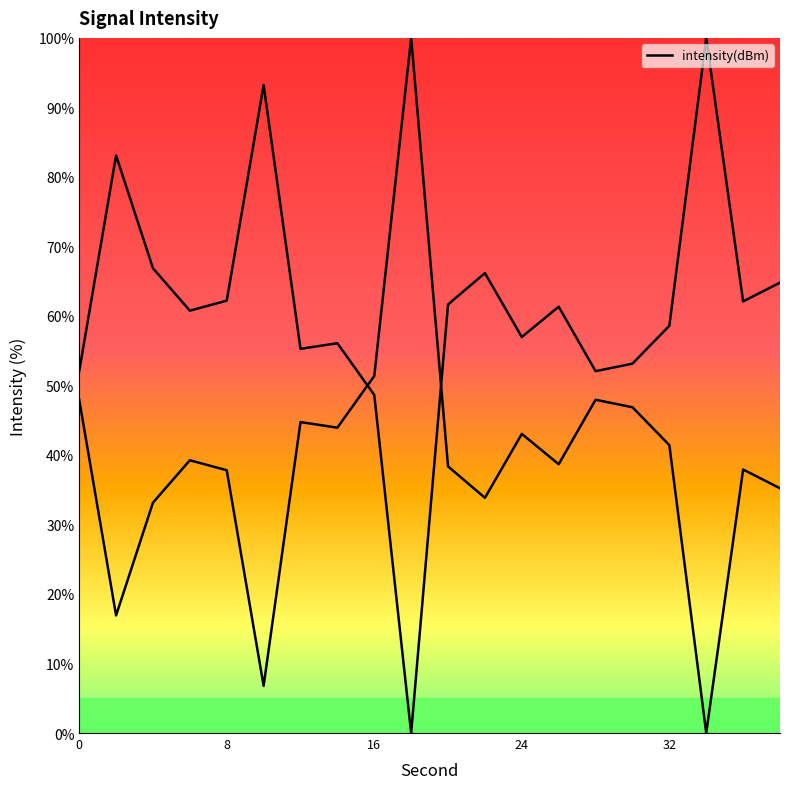

True or false: the data shows 48.0 at 0.

True